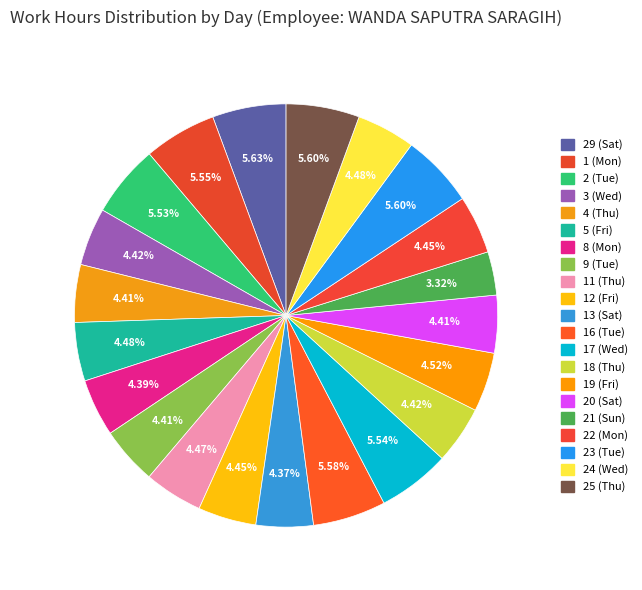

Count the number of slices in the pie.

21